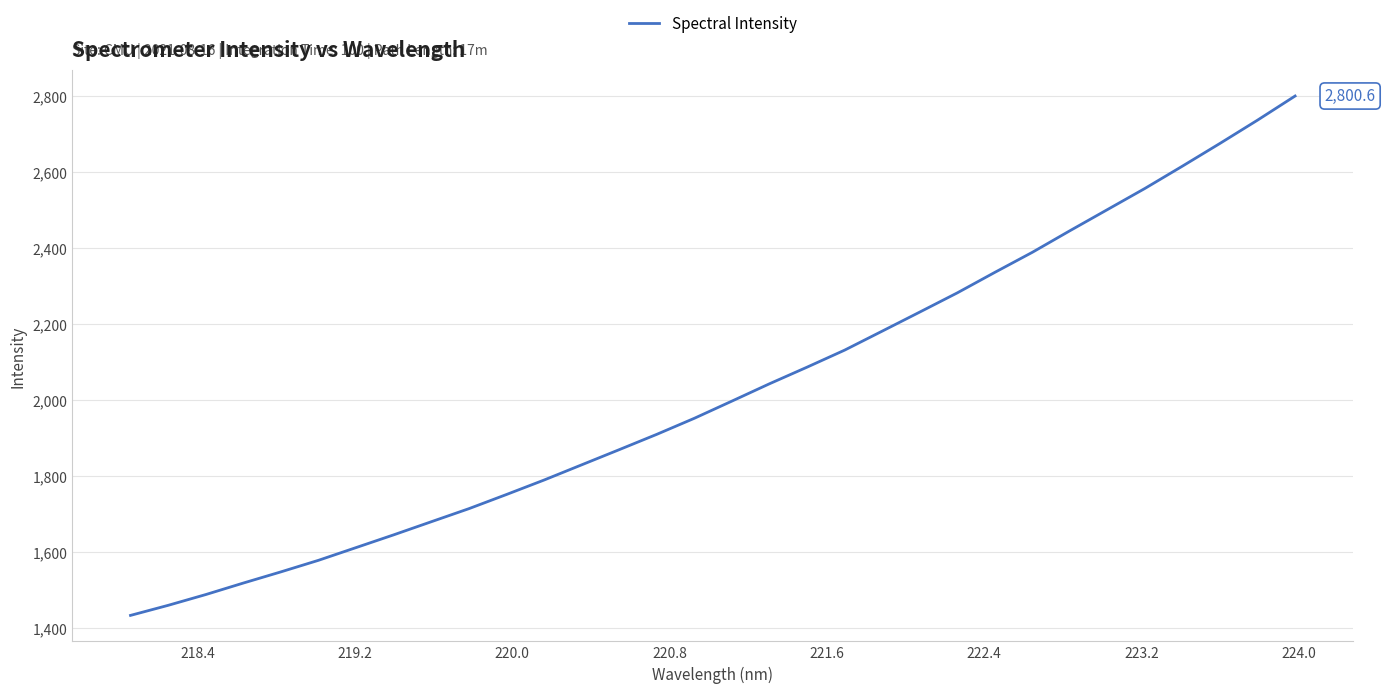

What is the minimum value shown in the chart?

1433.8